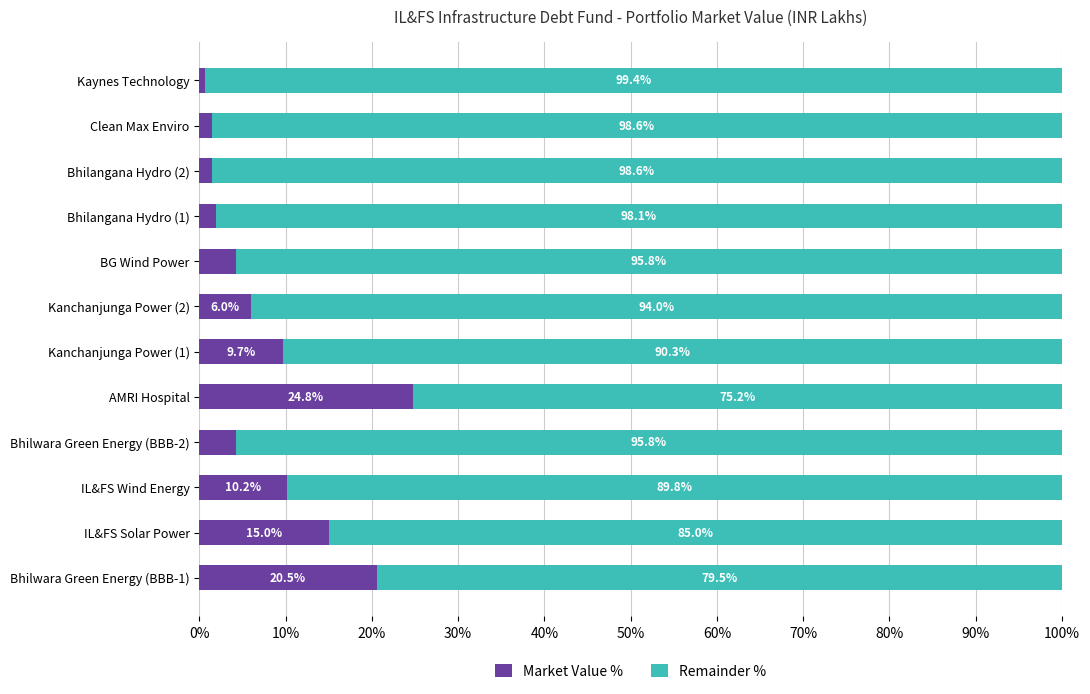

At which label does Market Value % reach its minimum?

Kaynes Technology